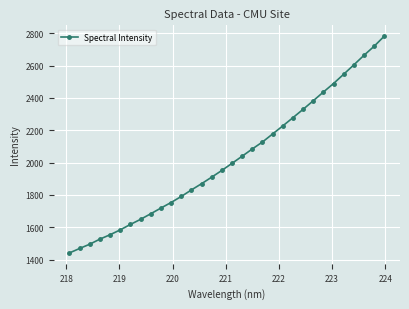

What is the minimum value shown in the chart?

1440.7